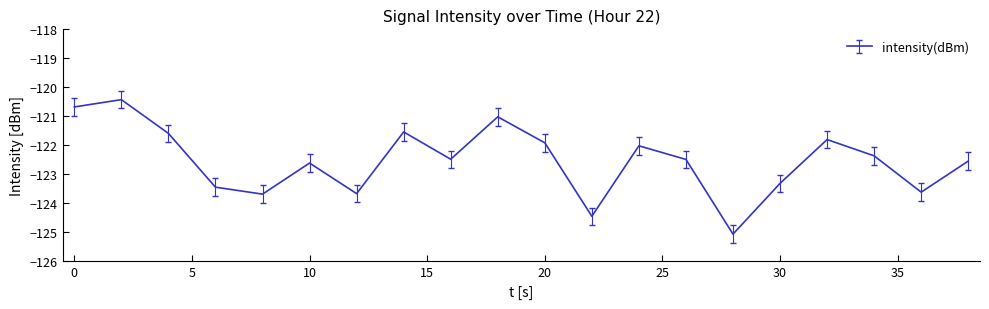

What is the greatest value displayed?

-120.4